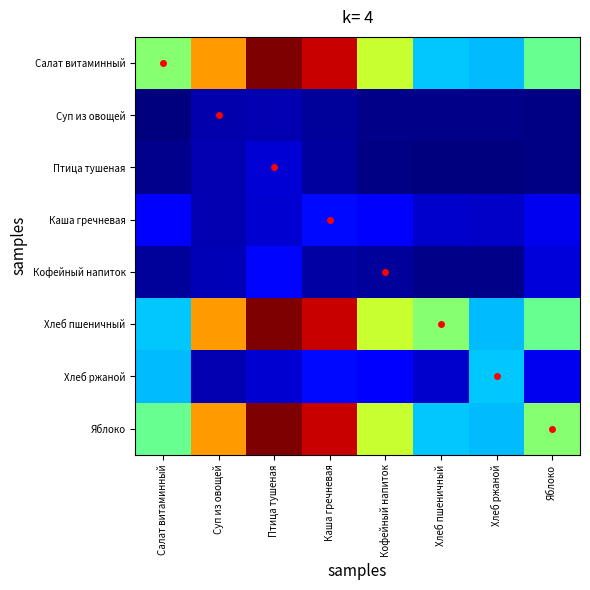

At which category is the sum across all series the highest?

Птица тушеная